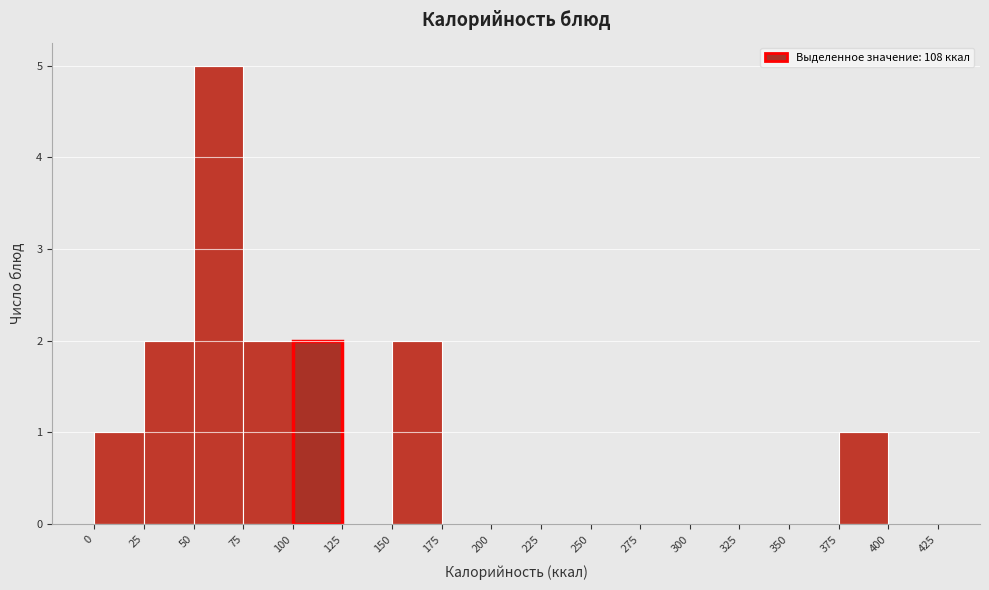

Over which range of the x-axis is the bar tallest?

50 to 75